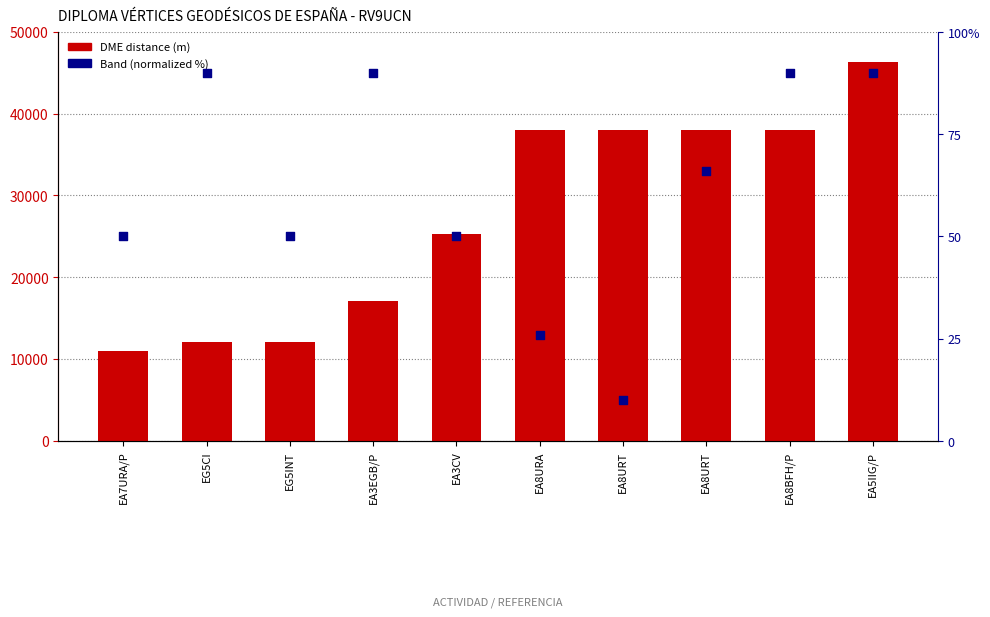

Which series has the largest total across all categories?

DME distance (m)